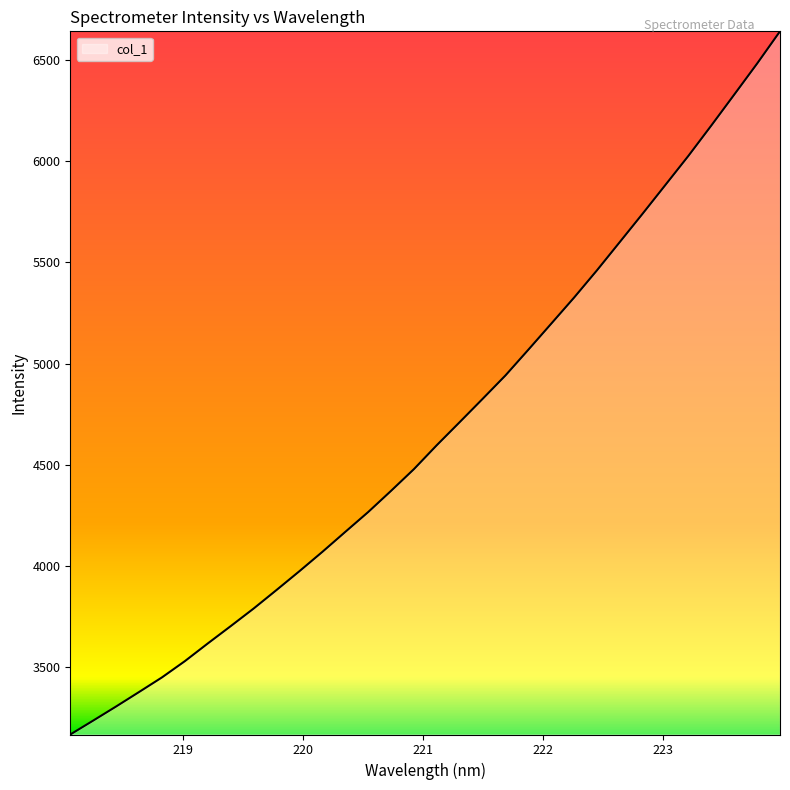

What is the smallest value displayed?

3165.8